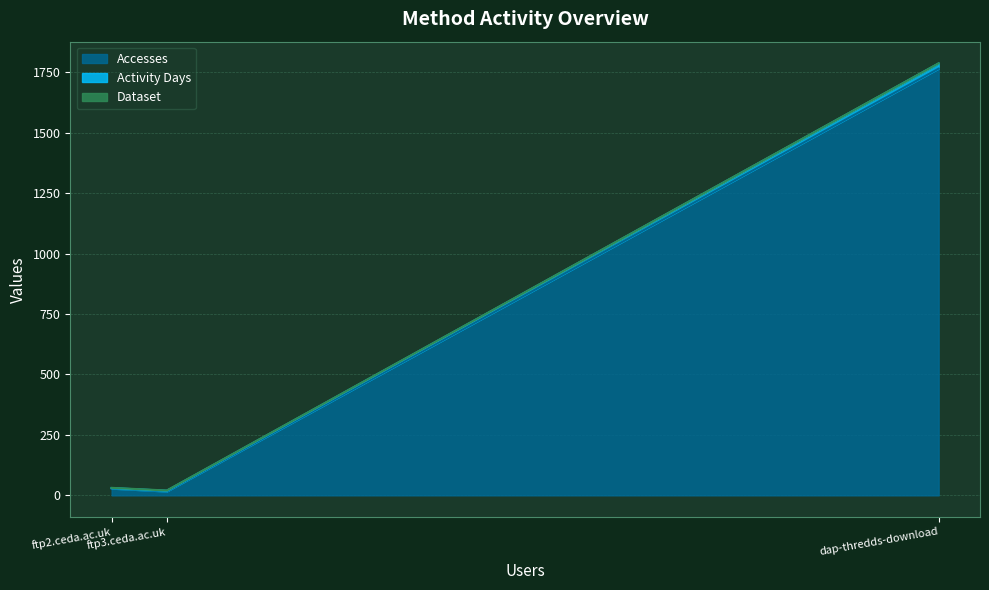

At how many categories does at least one series exceed 1499?

1